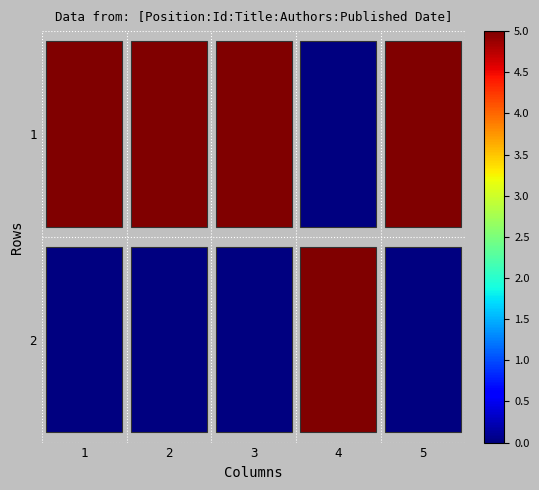

Is the value of 1 at 5 greater than the value of 2 at 5?

Yes